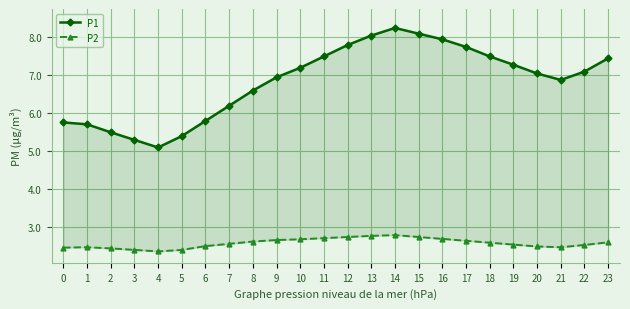

Count the number of data series in this chart.

2